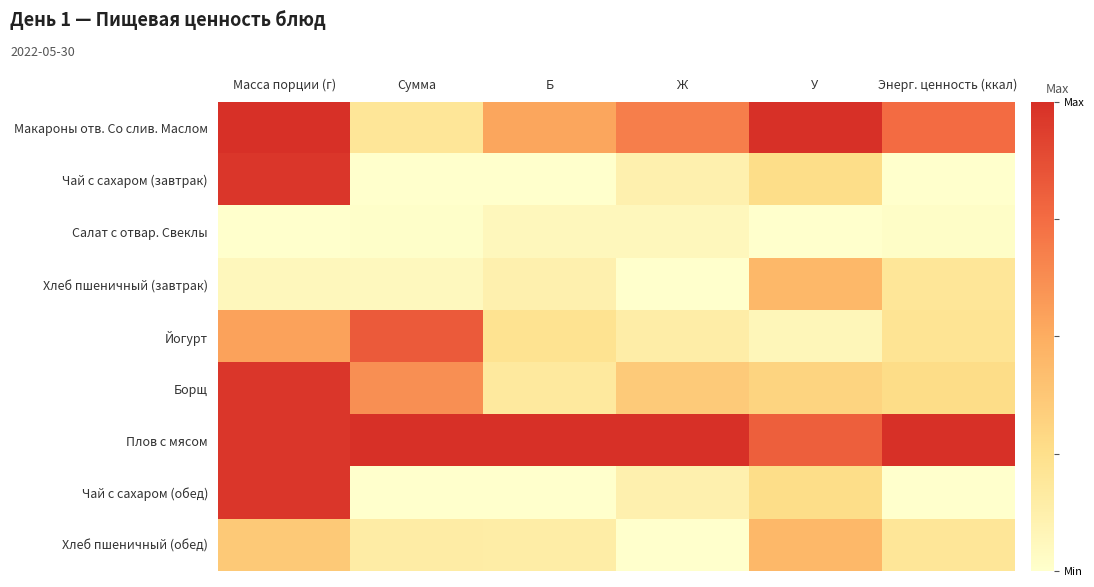

Reading left to right, list all the values displayed in this chart.

Макароны отв. Со слив. Маслом: Масса порции (г)=1.0	Сумма=0.2	Б=0.5	Ж=0.7	У=1.0	Энерг. ценность (ккал)=0.8
Чай с сахаром (завтрак): Масса порции (г)=1.0	Сумма=0.0	Б=0.0	Ж=0.1	У=0.3	Энерг. ценность (ккал)=0.0
Салат с отвар. Свеклы: Масса порции (г)=0.0	Сумма=0.0	Б=0.1	Ж=0.1	У=0.0	Энерг. ценность (ккал)=0.0
Хлеб пшеничный (завтрак): Масса порции (г)=0.1	Сумма=0.1	Б=0.1	Ж=0.0	У=0.4	Энерг. ценность (ккал)=0.2
Йогурт: Масса порции (г)=0.5	Сумма=0.8	Б=0.2	Ж=0.1	У=0.1	Энерг. ценность (ккал)=0.2
Борщ: Масса порции (г)=1.0	Сумма=0.6	Б=0.2	Ж=0.4	У=0.3	Энерг. ценность (ккал)=0.3
Плов с мясом: Масса порции (г)=1.0	Сумма=1.0	Б=1.0	Ж=1.0	У=0.8	Энерг. ценность (ккал)=1.0
Чай с сахаром (обед): Масса порции (г)=1.0	Сумма=0.0	Б=0.0	Ж=0.1	У=0.3	Энерг. ценность (ккал)=0.0
Хлеб пшеничный (обед): Масса порции (г)=0.4	Сумма=0.1	Б=0.1	Ж=0.0	У=0.4	Энерг. ценность (ккал)=0.2